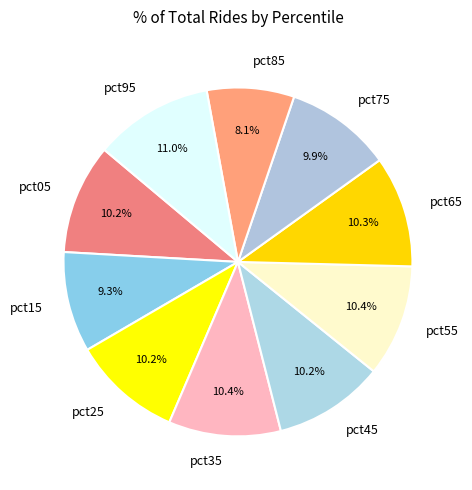

Which slice is the smallest?

pct85